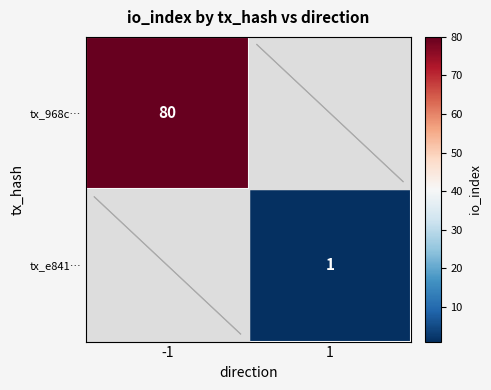

True or false: tx_e841… has a value of 1 at 1.

True